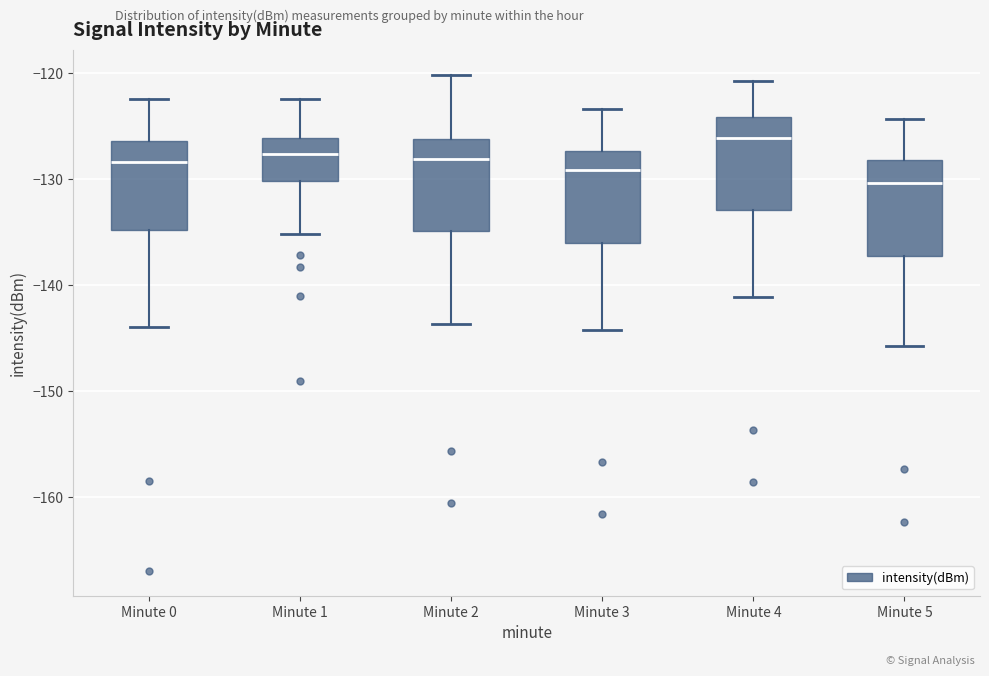

Which box's median line is the lowest?

Minute 5